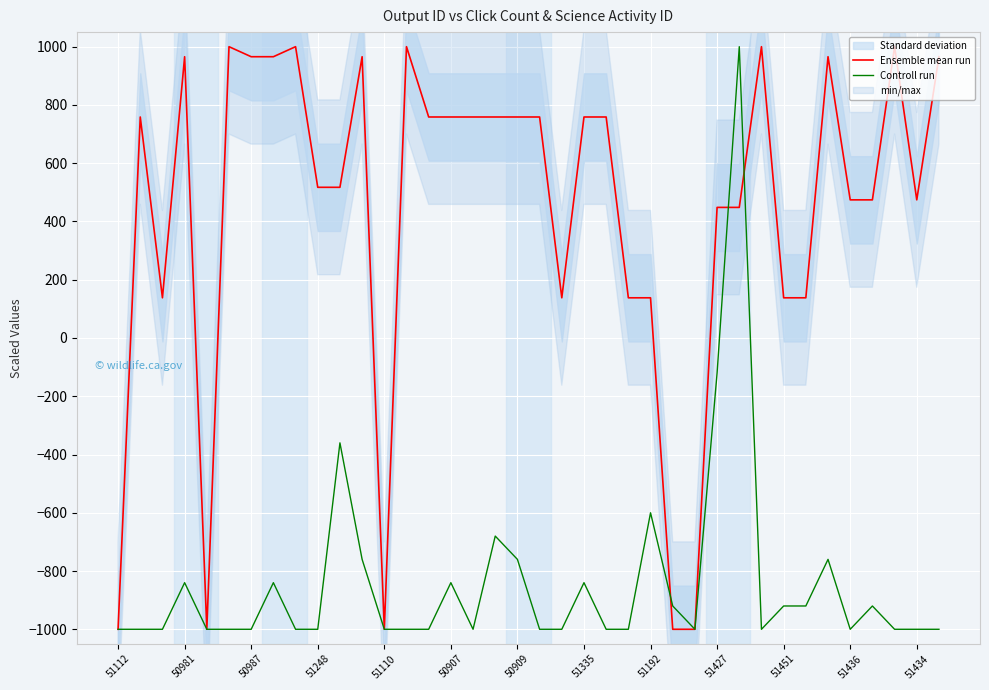

At how many categories does at least one series exceed -303?

33